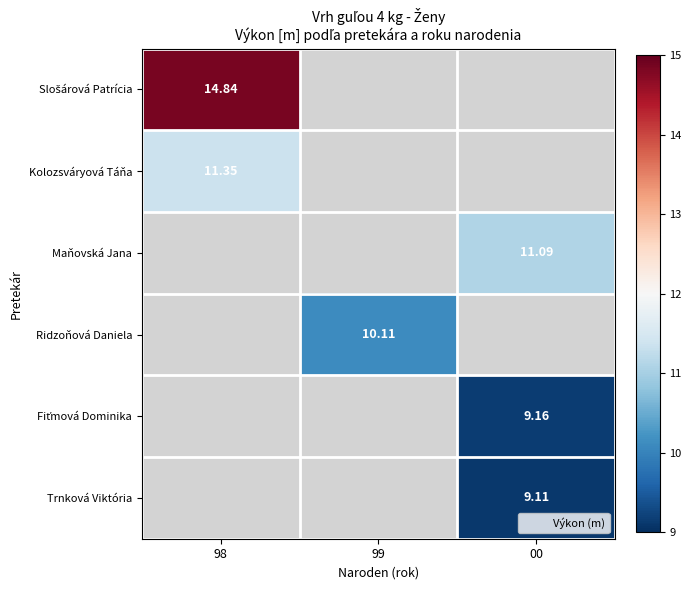

What is the approximate value of Maňovská Jana at 00?

11.1